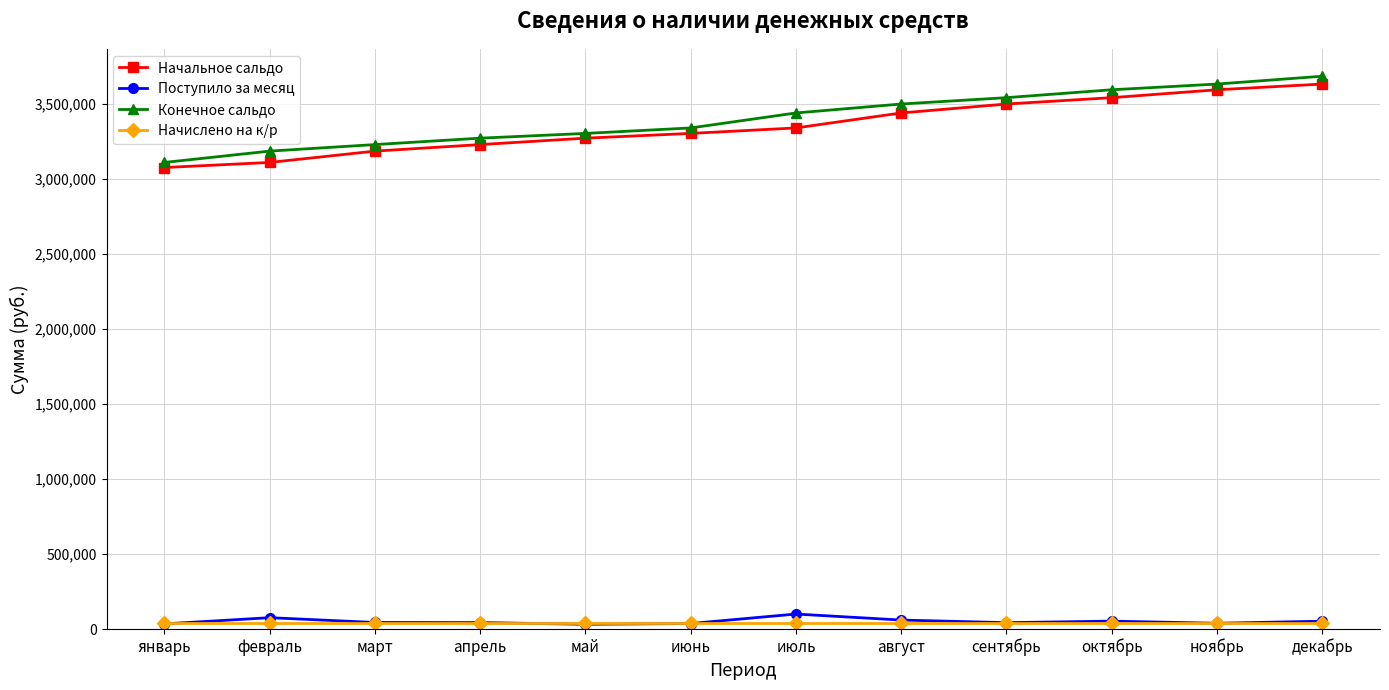

What is the difference between the second highest and second lowest values in the Начальное сальдо series?

484510.2